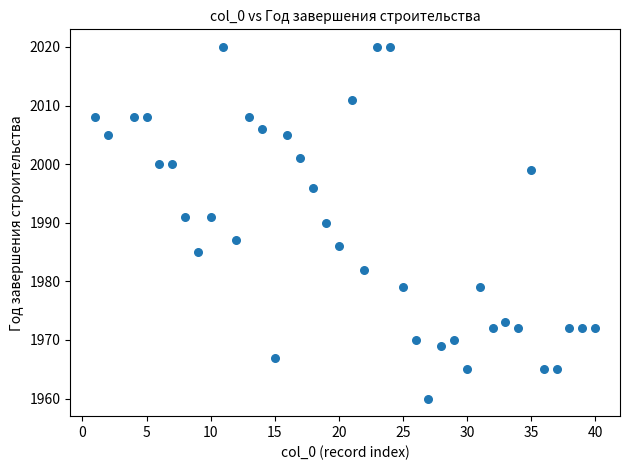

What is the range of X values (max minus min)?

39